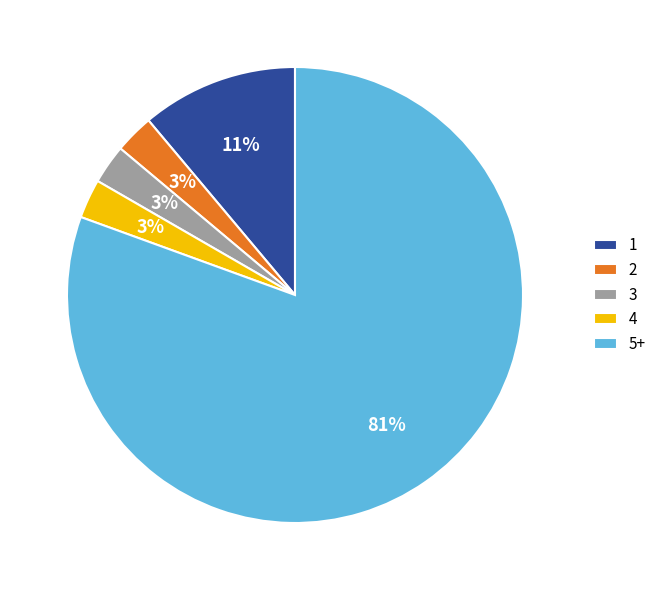

To the nearest percent, what is the combined percentage of 5+ and 3?

83%